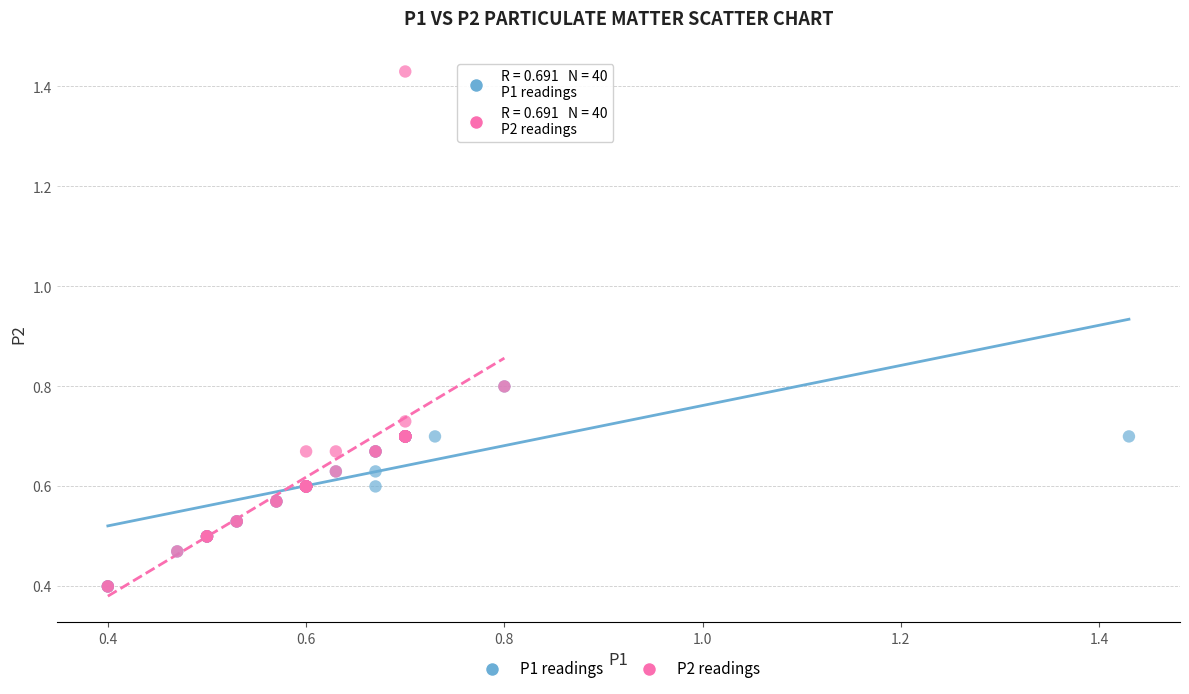

Which series contains the highest Y value?

P2 readings